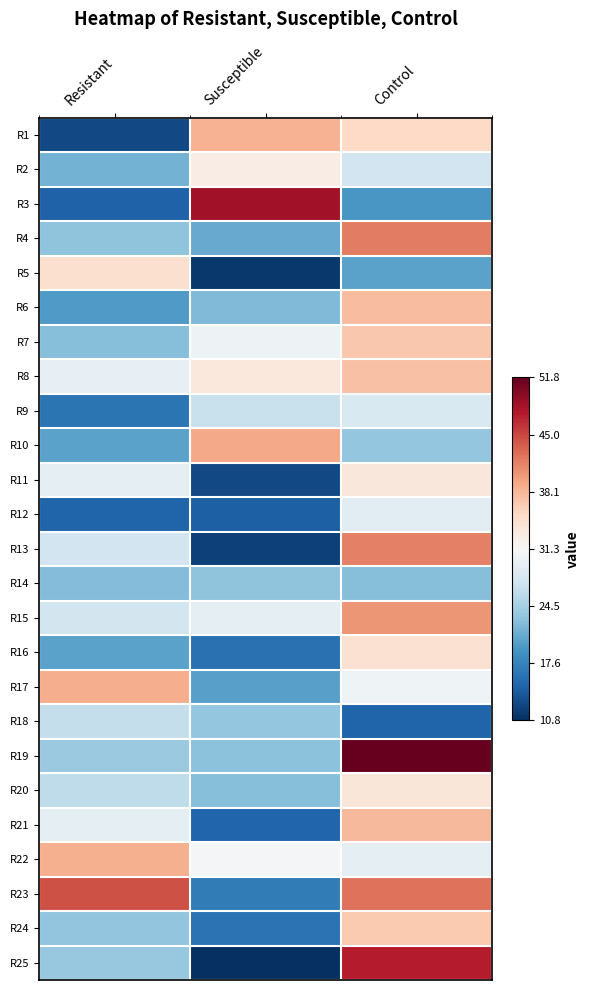

Which label corresponds to the smallest value in the chart?

Susceptible